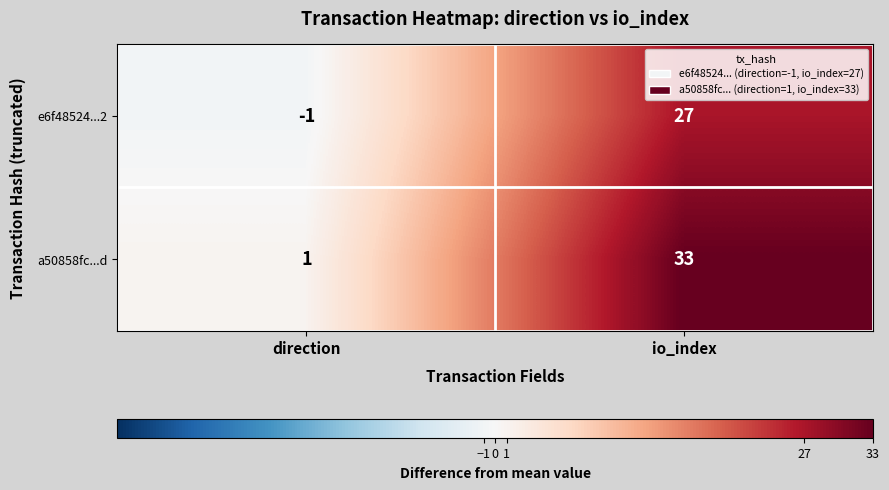

How many categories are shown in the chart?

2